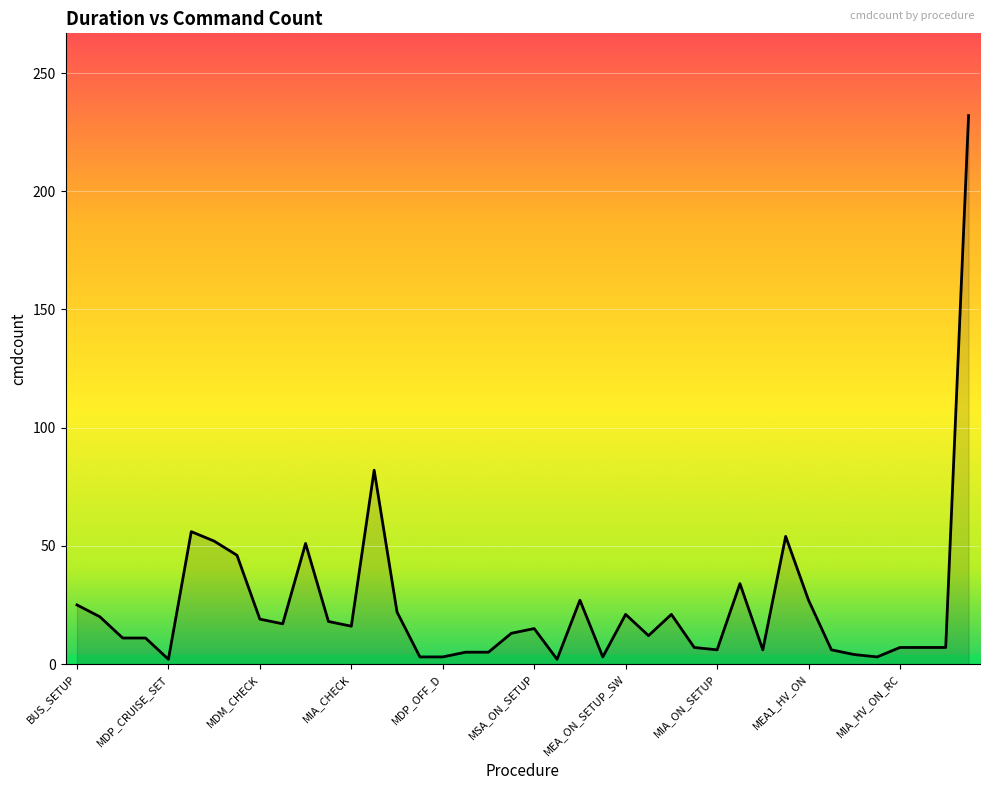

What is the difference between the maximum and minimum values?

230